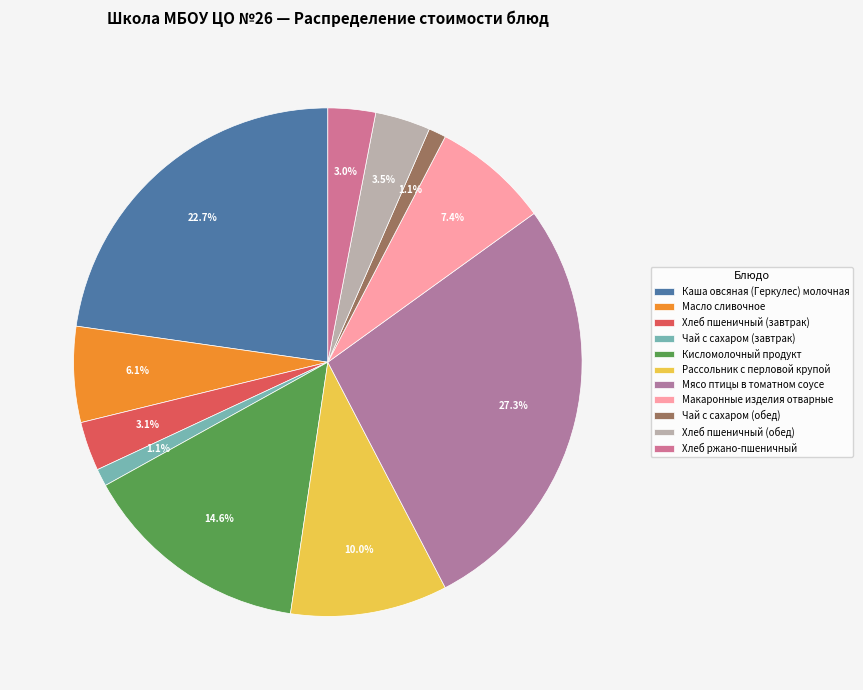

Count the number of slices in the pie.

11